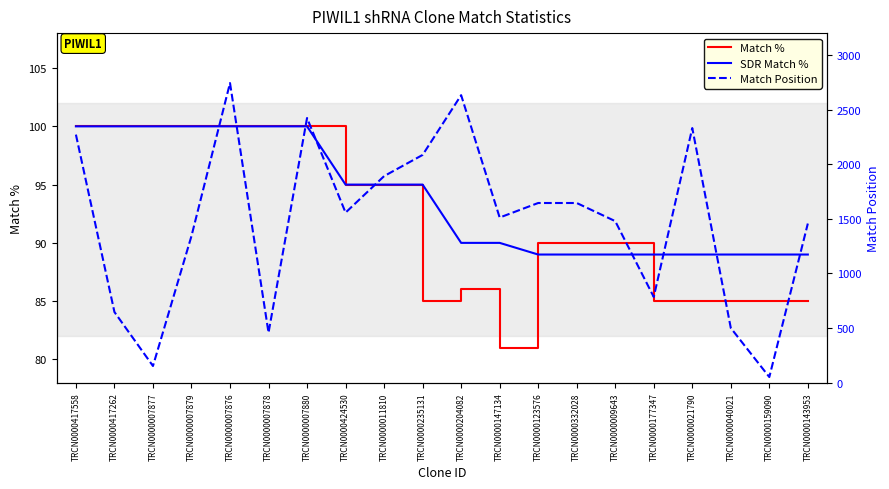

Is the value of SDR Match % at TRCN0000011810 greater than the value of Match Position at TRCN0000009643?

No